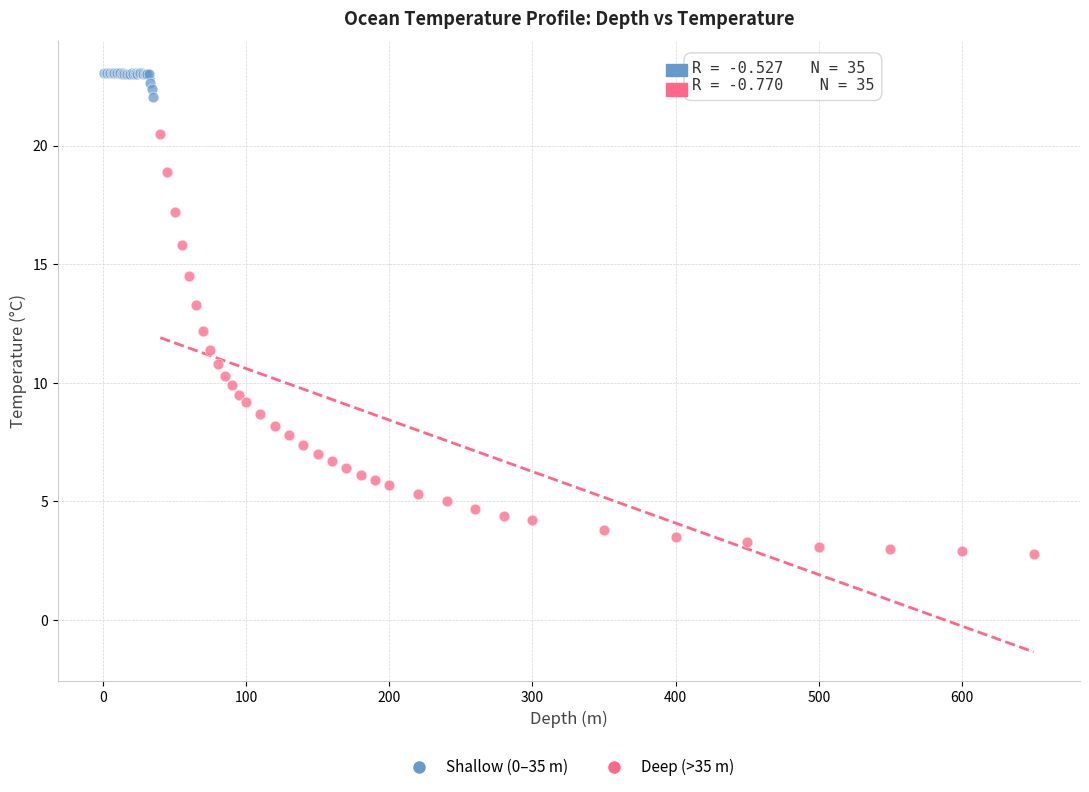

Which series has the widest spread of Y values?

Deep (>35 m)